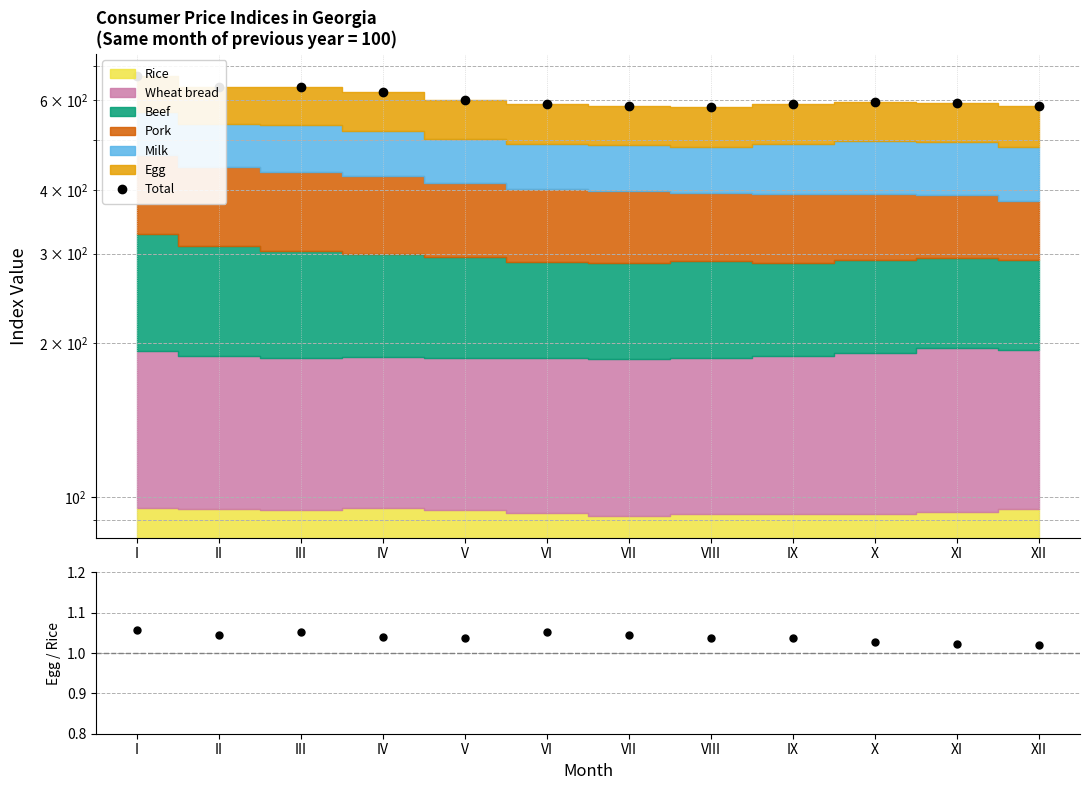

The Total series shows 589.4 at VI. True or false?

True